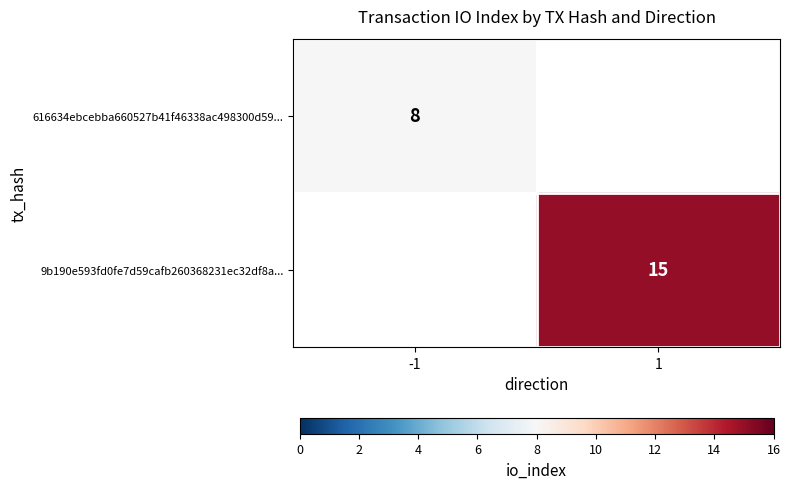

The 616634ebcebba660527b41f46338ac498300d59... series shows 13 at -1. True or false?

False